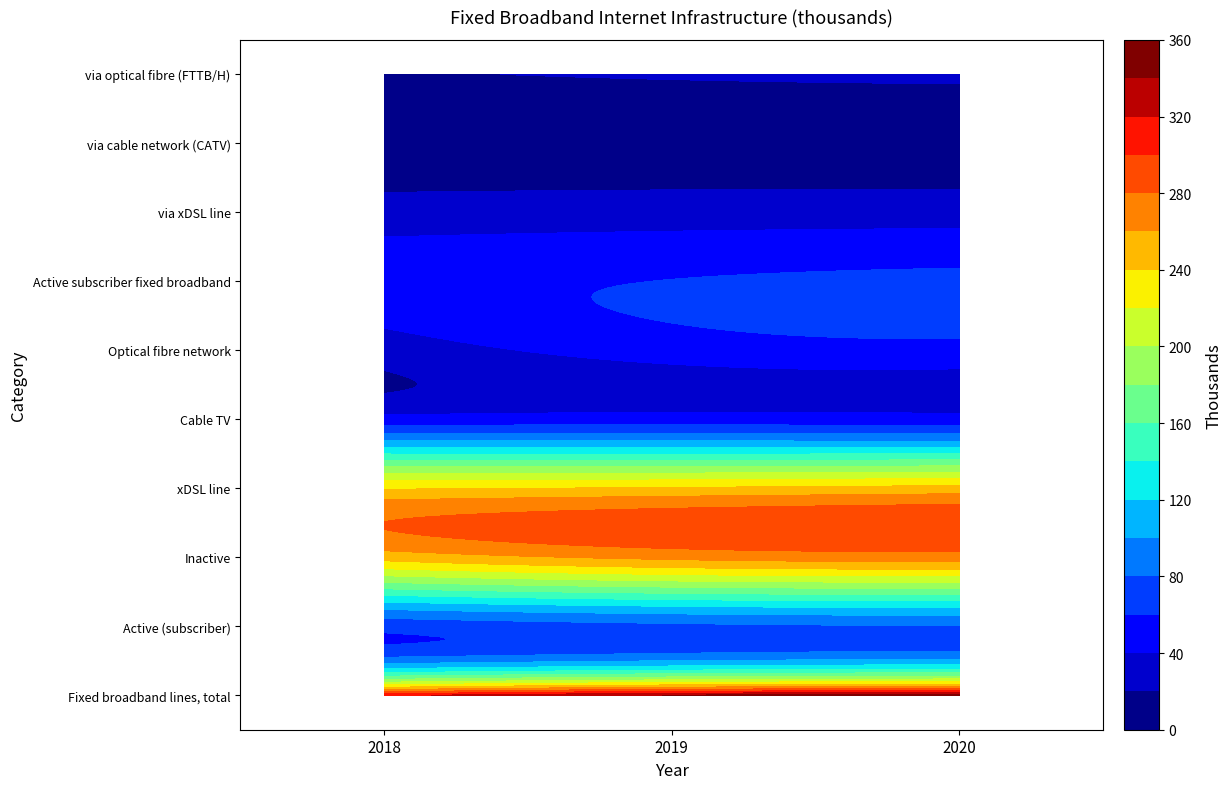

Between 2019 and 2020, which series saw the biggest shift?

Fixed broadband lines, total